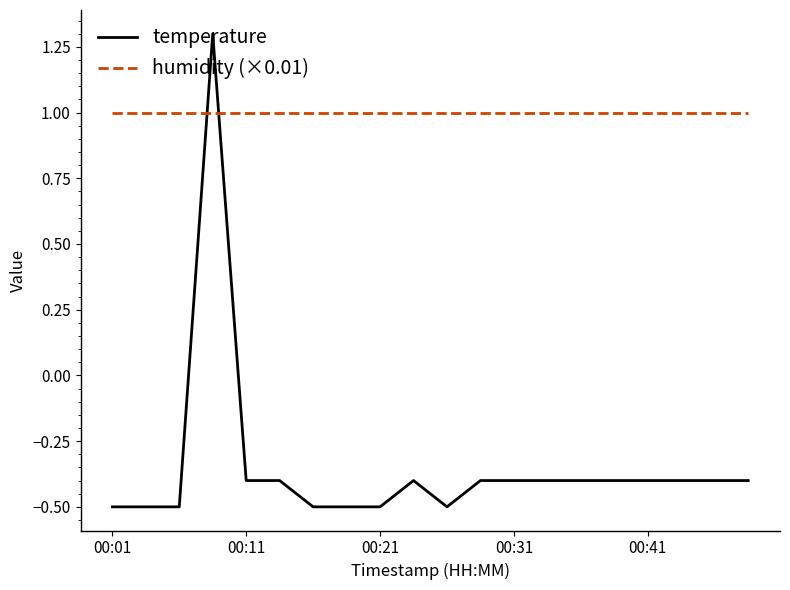

What is the difference between the second highest and second lowest values in the temperature series?

0.1